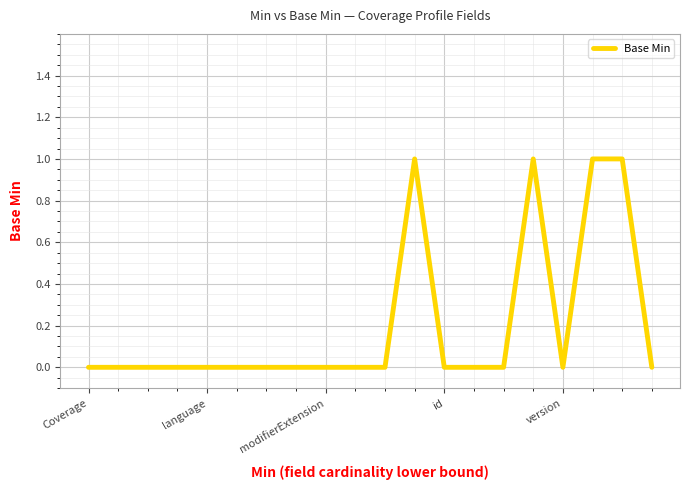

Does the chart have visible grid lines?

Yes